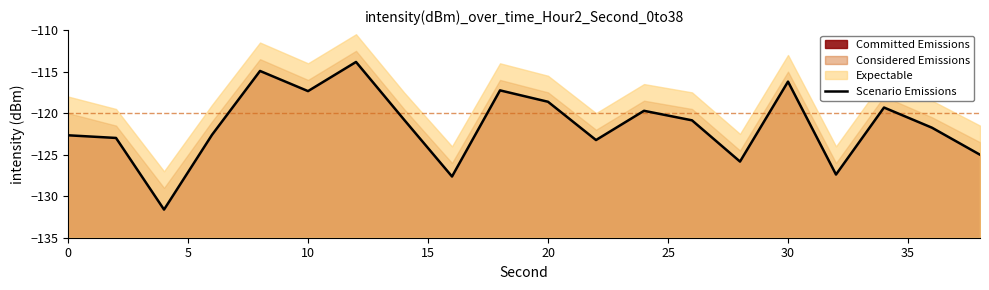

What is the difference between the maximum and minimum values?

17.8